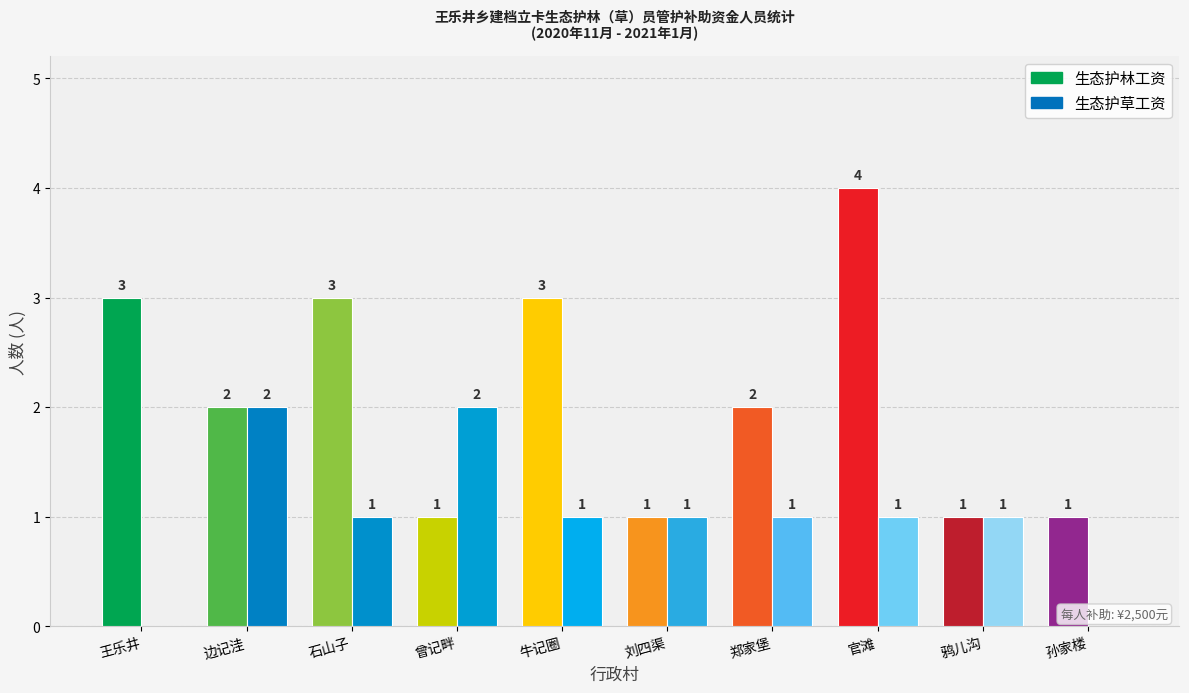

How many categories are shown in the chart?

10